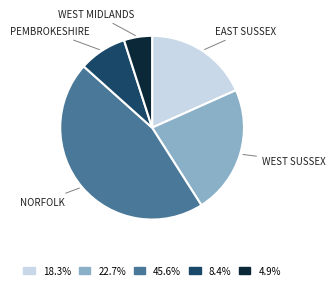

Is there any slice that represents more than half of the pie?

No